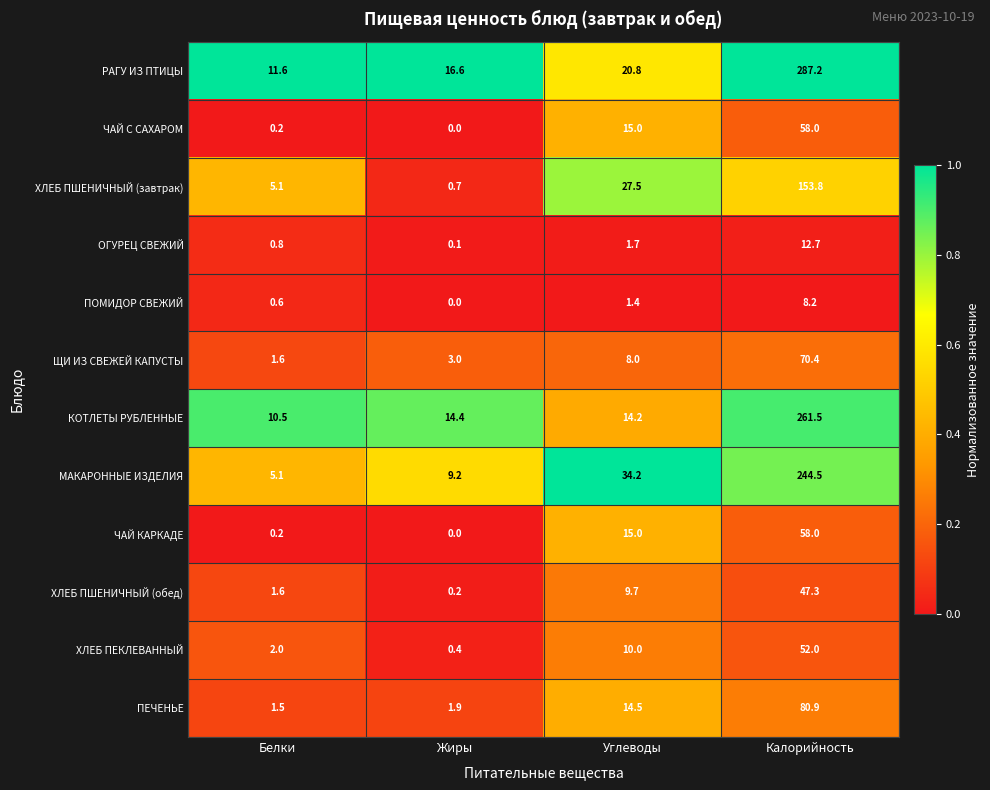

Which label corresponds to the smallest value in the chart?

Жиры